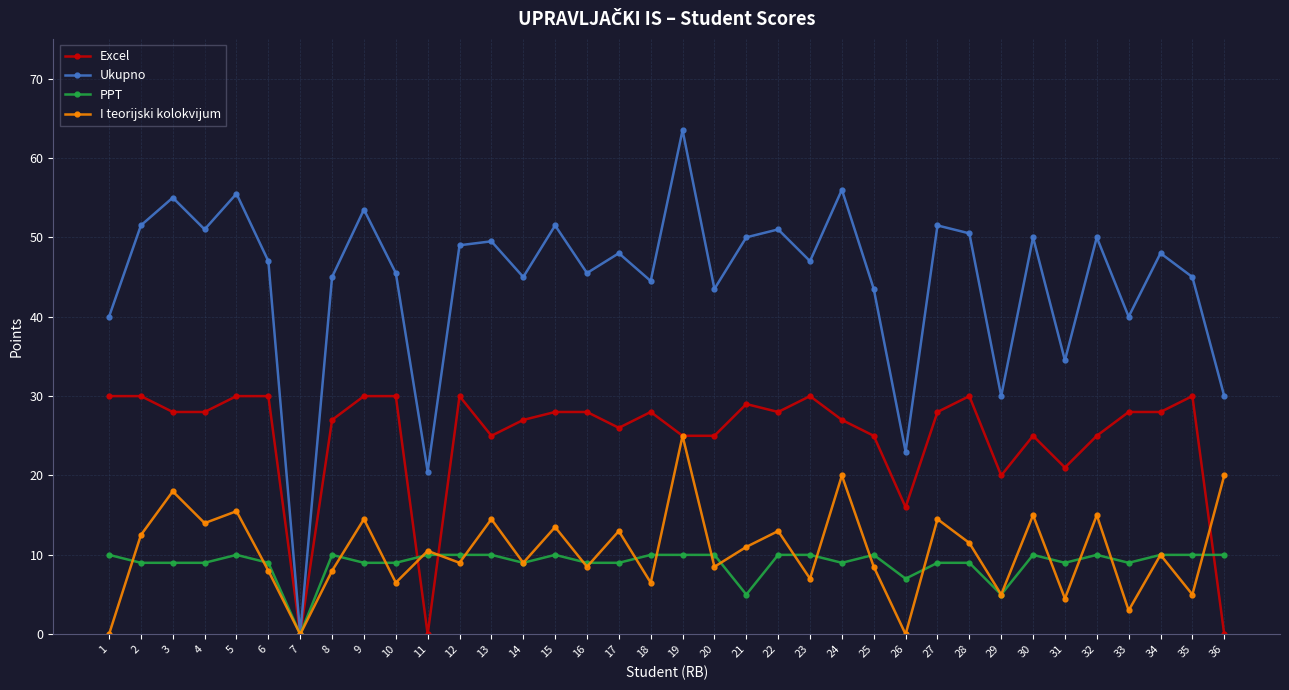

What is the difference between the I teorijski kolokvijum values at 20 and 9?

6.0